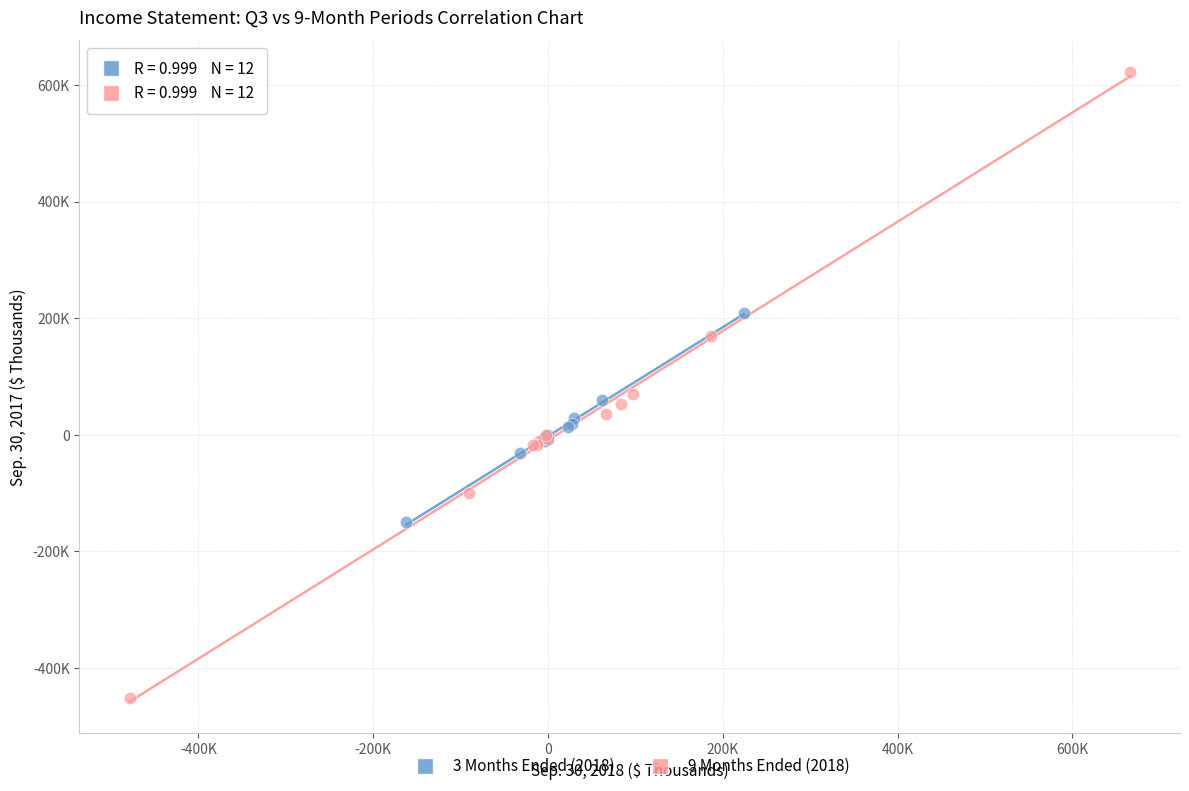

Which series reaches the maximum Y coordinate?

9 Months Ended (2018)